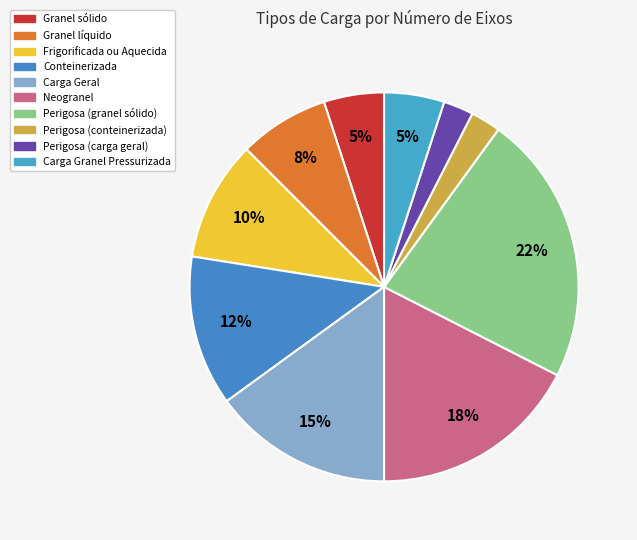

Is there a majority slice in this chart?

No